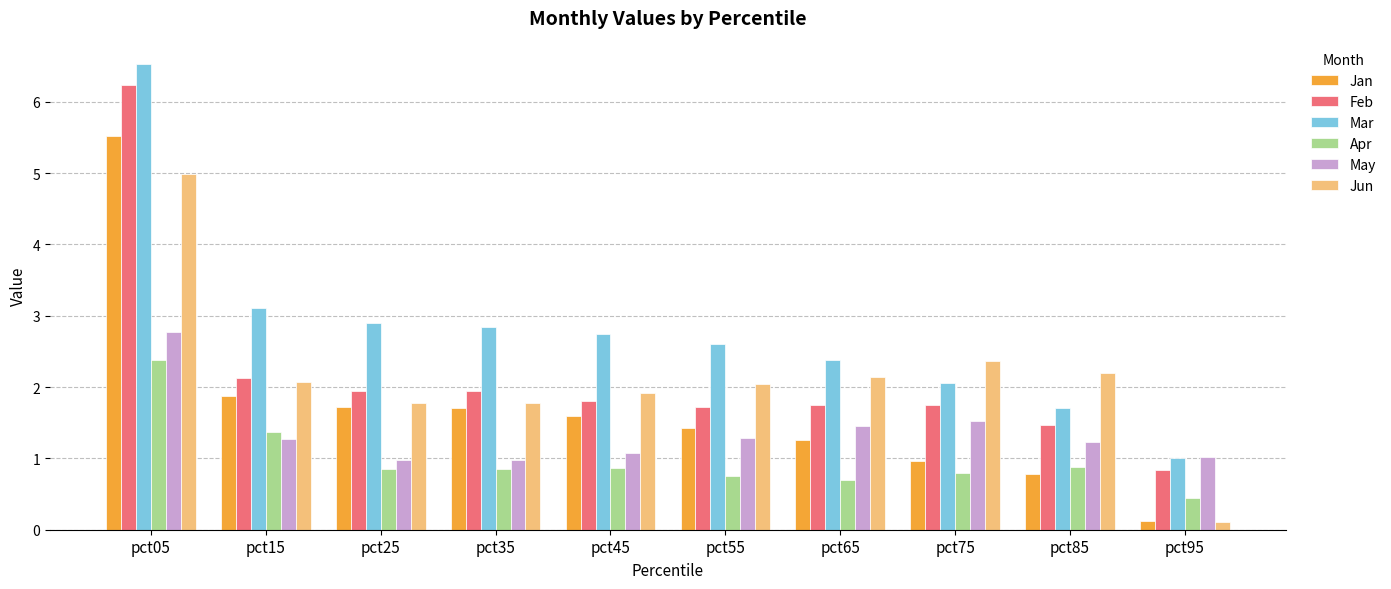

At which category is the sum across all series the highest?

pct05